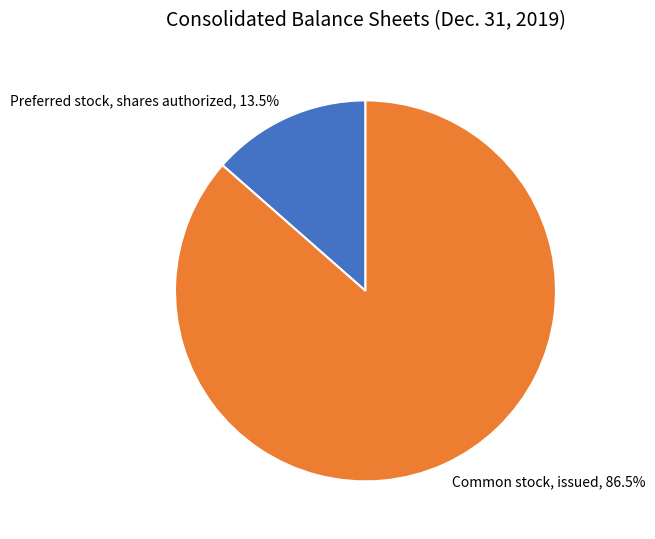

How many slices are in this pie chart?

2